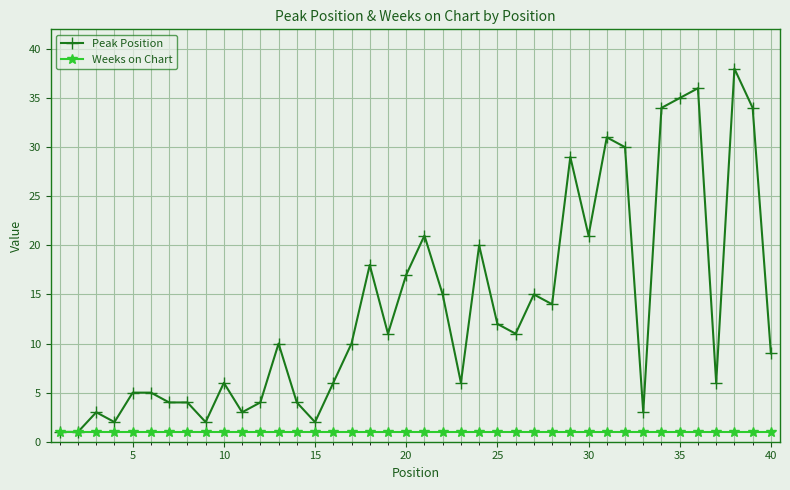

True or false: Peak Position has more than 2 points higher than both neighbors.

True